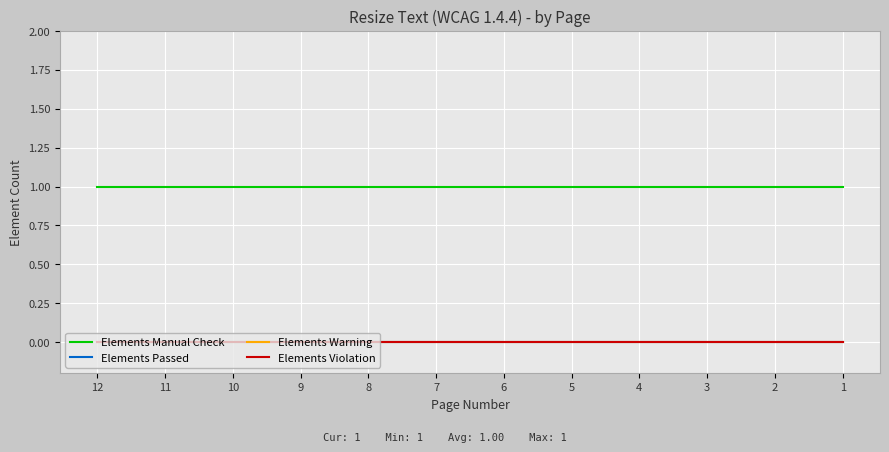

Between 2 and 4, which is larger?

2